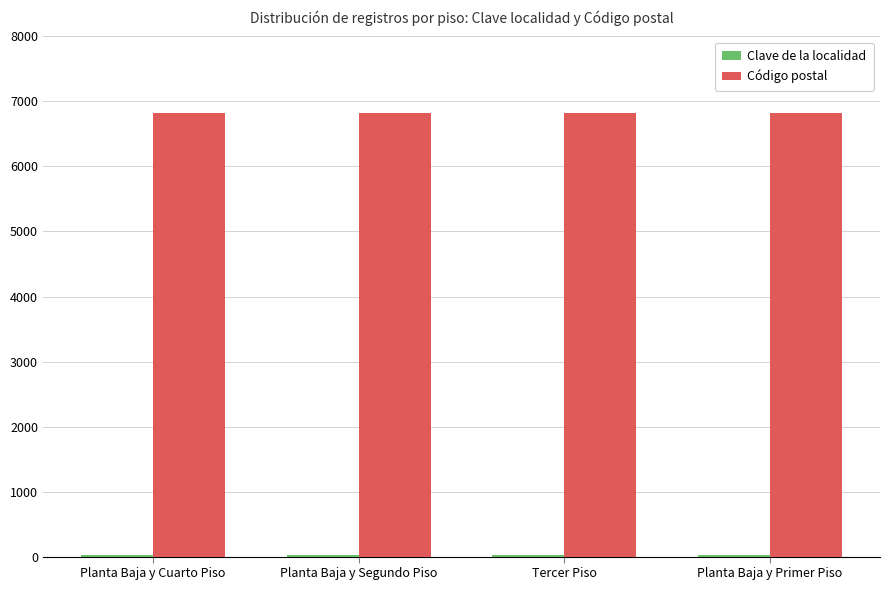

The value of Código postal at Planta Baja y Cuarto Piso is 6820. True or false?

True